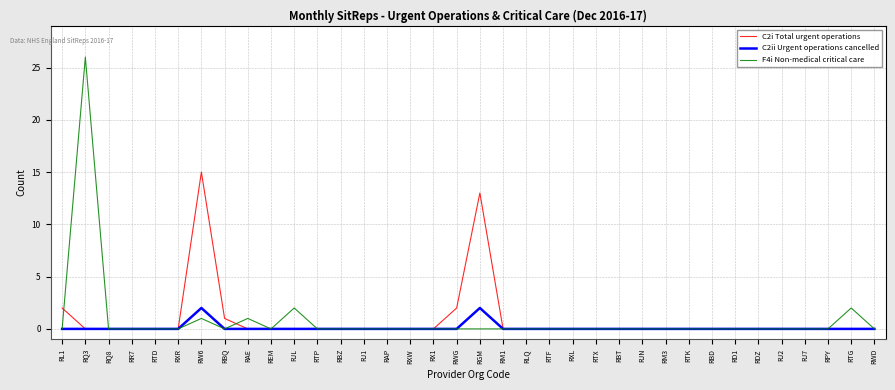

What is the difference between the maximum and minimum values in the C2ii Urgent operations cancelled series?

2